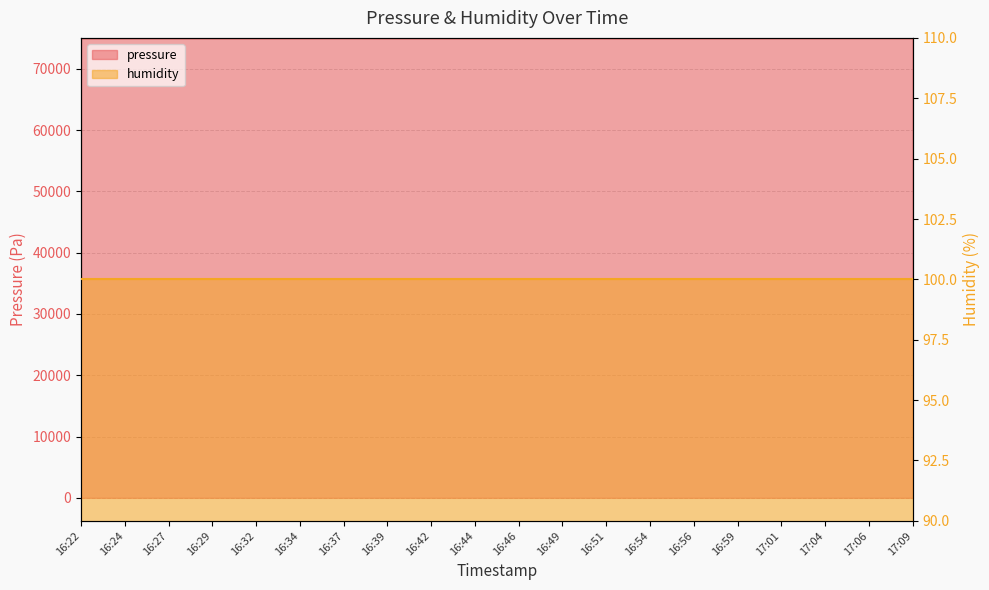

Reading left to right, what are all the values shown in this chart?

16:22=75006.8	16:24=75011.0	16:27=75015.1	16:29=75011.0	16:32=75006.8	16:34=75013.0	16:37=75019.2	16:39=75008.9	16:42=75006.8	16:44=75006.8	16:46=75004.8	16:49=75006.8	16:51=75004.8	16:54=75004.8	16:56=75006.8	16:59=75011.0	17:01=75017.2	17:04=75015.1	17:06=75023.4	17:09=75015.1